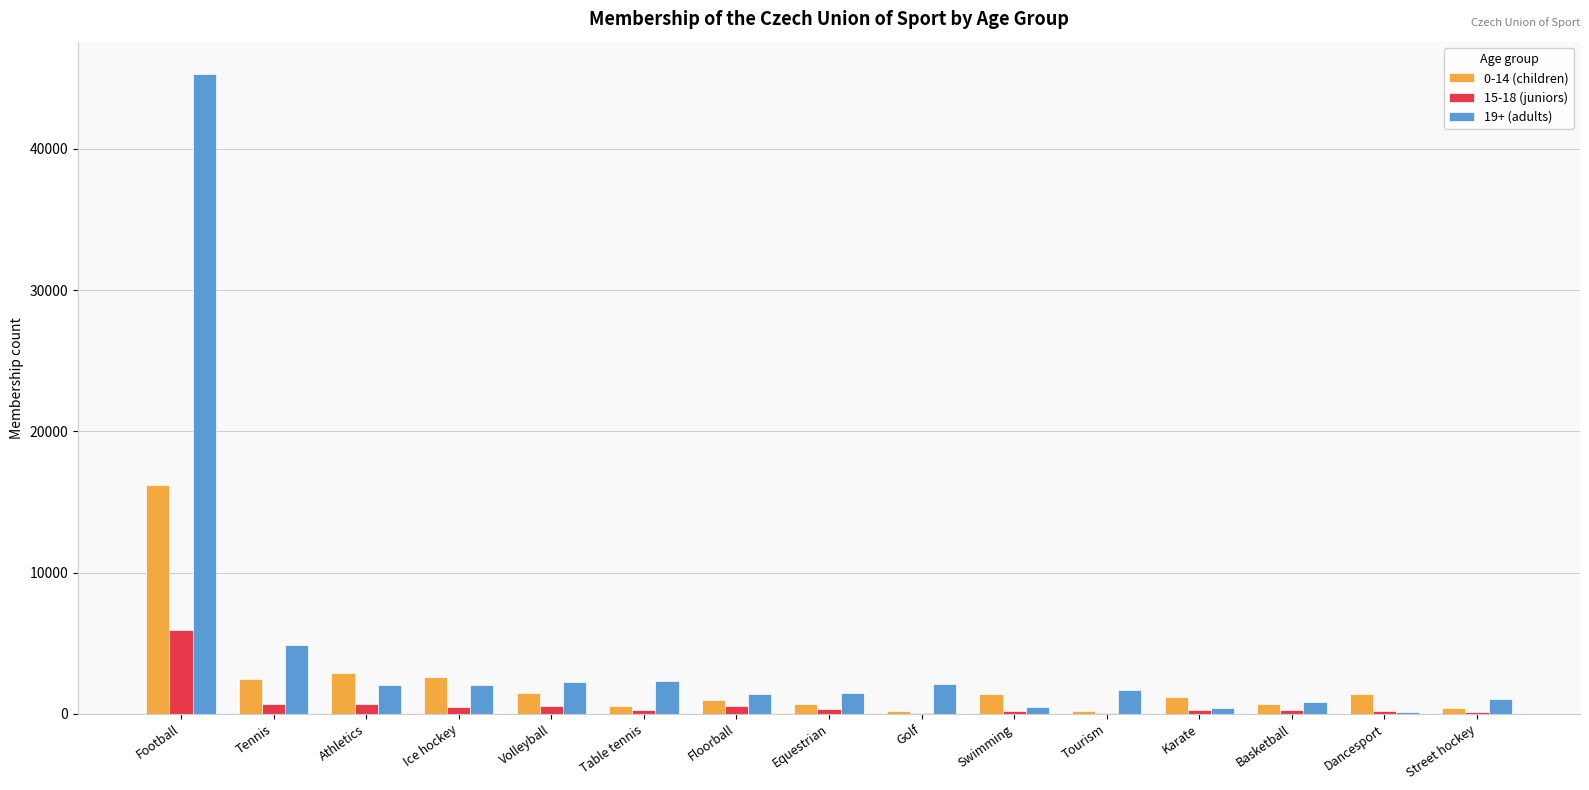

Is it true that 0-14 (children) equals 4596 at Athletics?

False